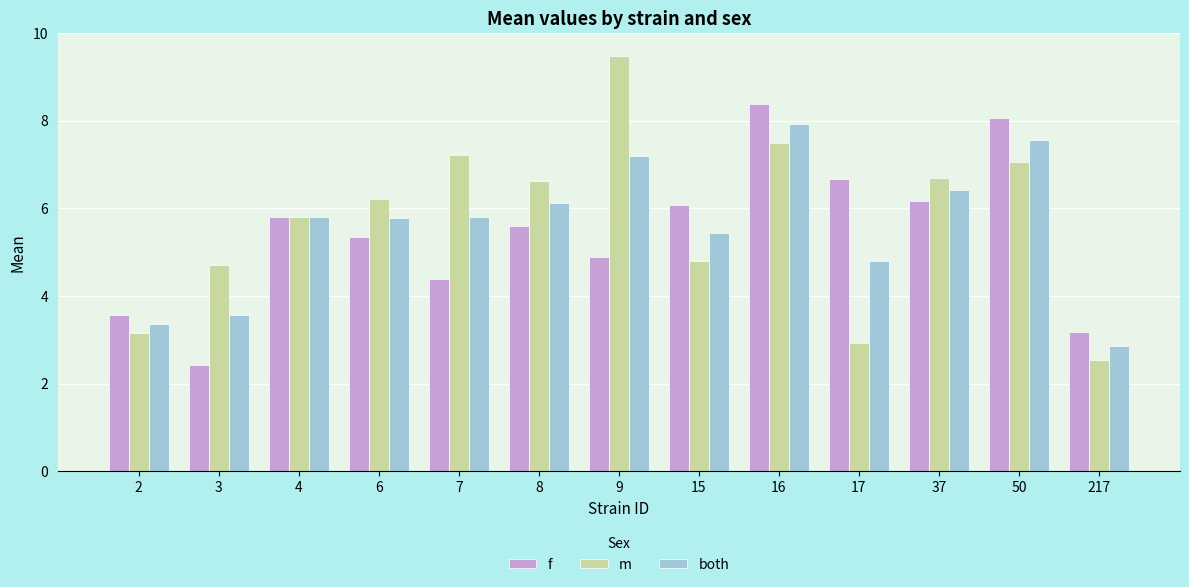

What is the value of the m bar at the 5th from the left?

7.2